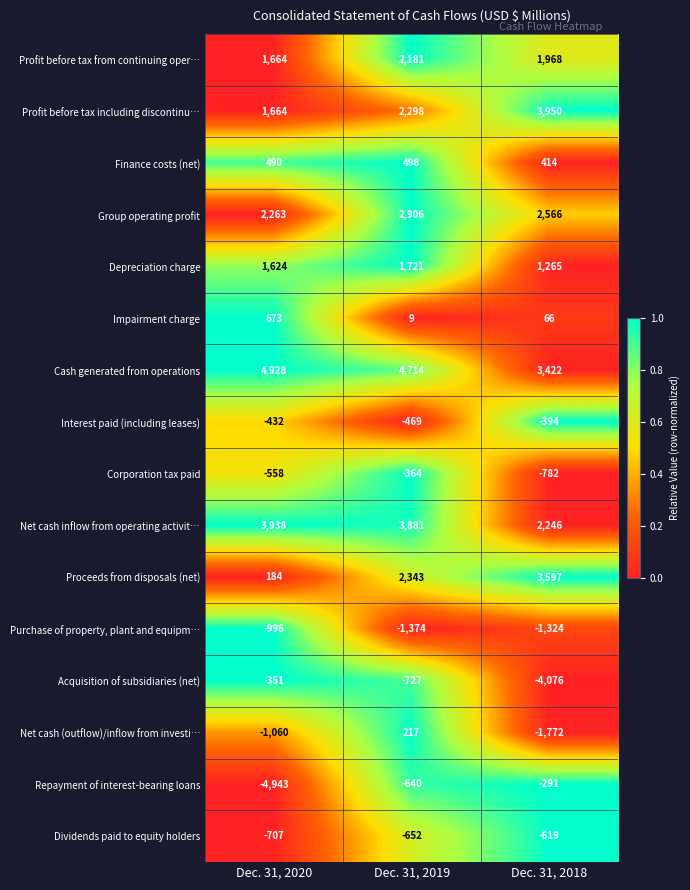

What is the difference between the highest and lowest values at Dec. 31, 2020?

9871